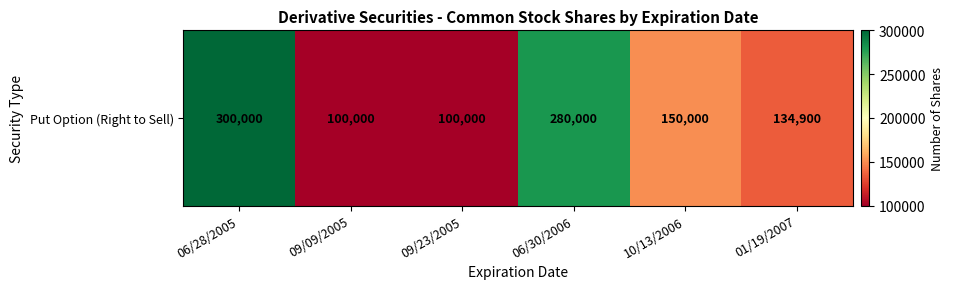

True or false: the data shows 150000 at 10/13/2006.

True